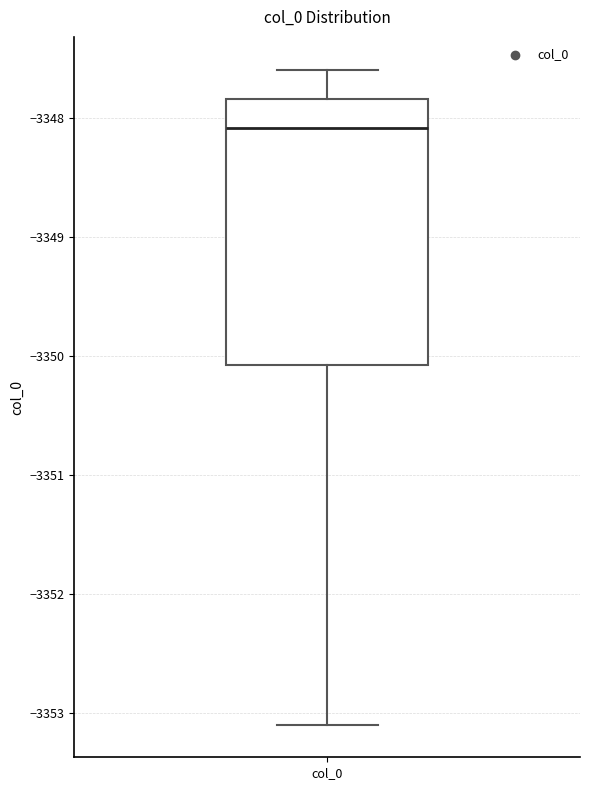

Transcribe this box plot: give where the median line is, the range the box spans, and where the two whiskers end, as read against the y-axis. The values are not printed on the chart, so give them approximately, as read against the axis.

median -3348.1, box -3350.1 to -3347.8, whiskers -3353.1 to -3347.6